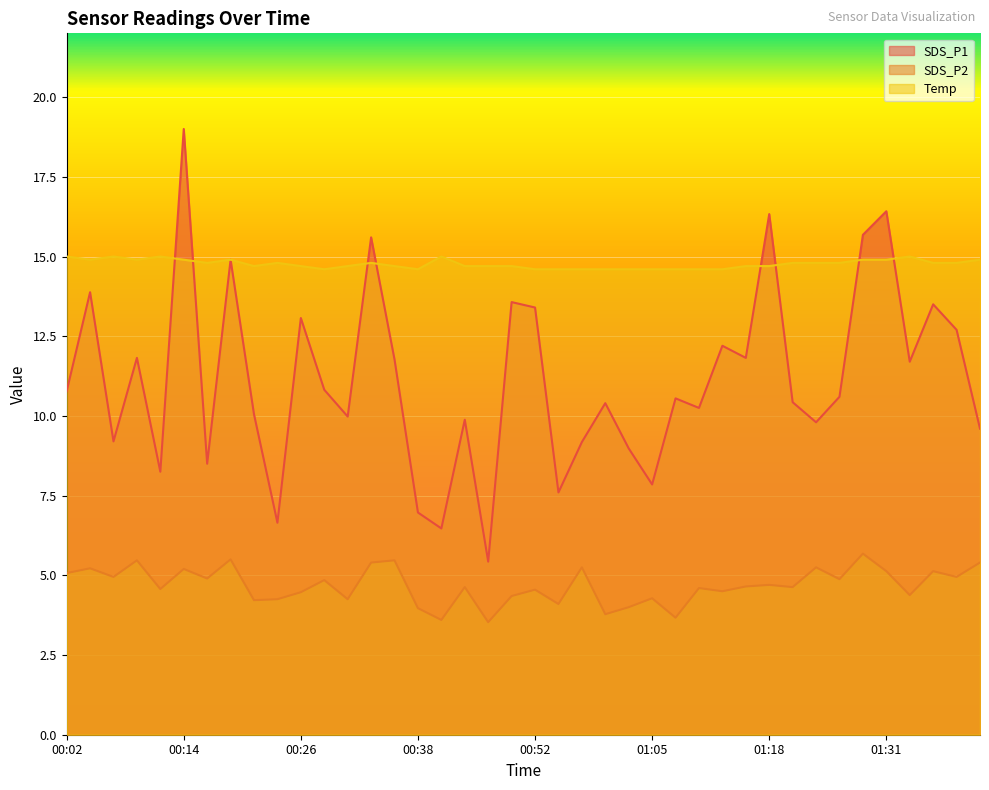

What is the value of the SDS_P2 point at the 9th from the left?

4.2